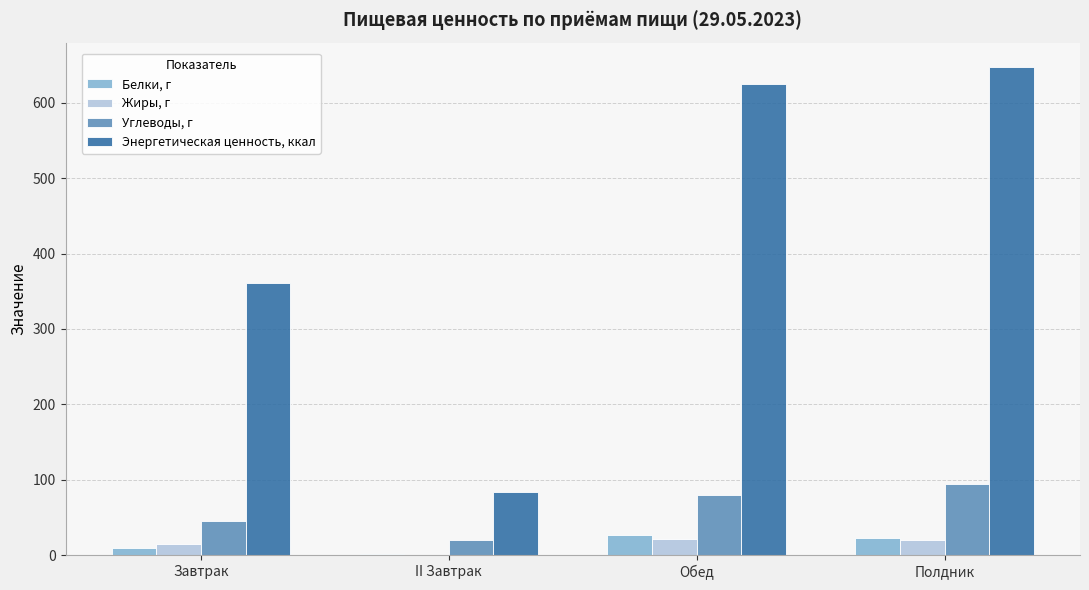

Is the value of Углеводы, г at II Завтрак greater than the value of Энергетическая ценность, ккал at Обед?

No